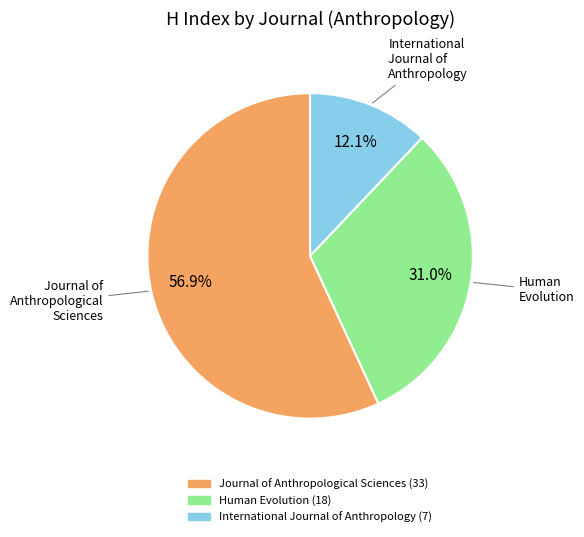

Count the number of slices in the pie.

3